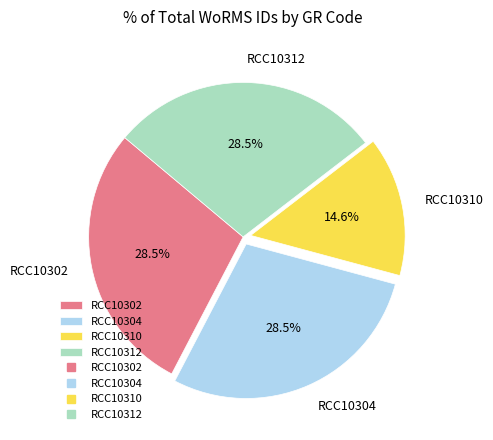

Between RCC10304 and RCC10310, which is larger?

RCC10304